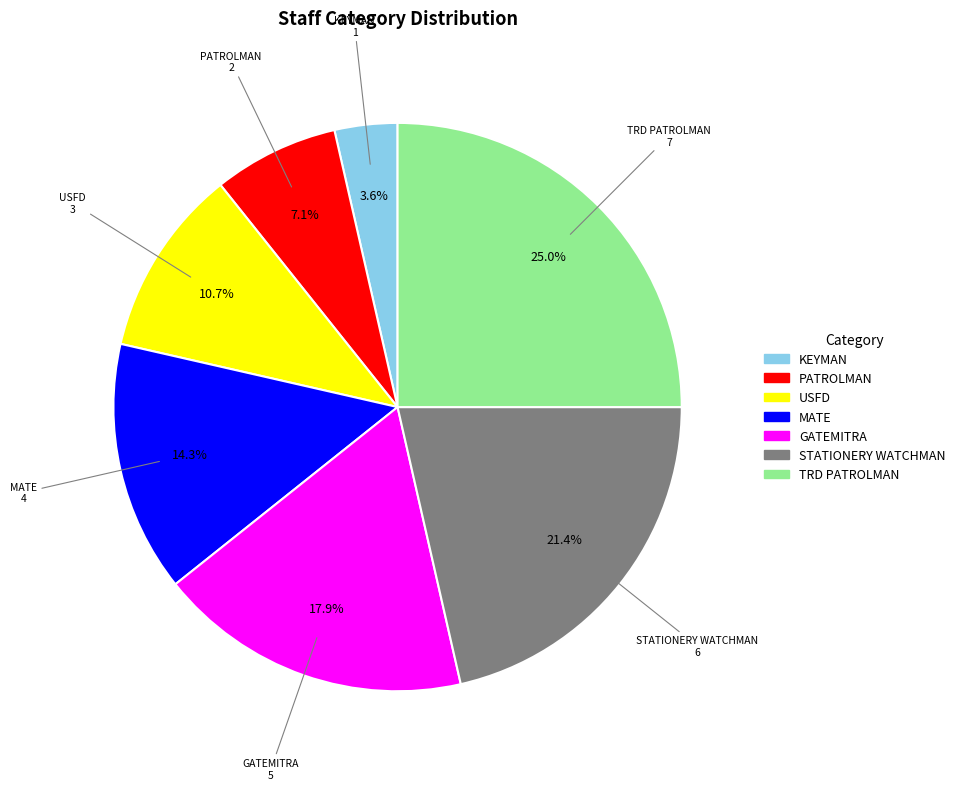

Is there any slice that represents more than half of the pie?

No